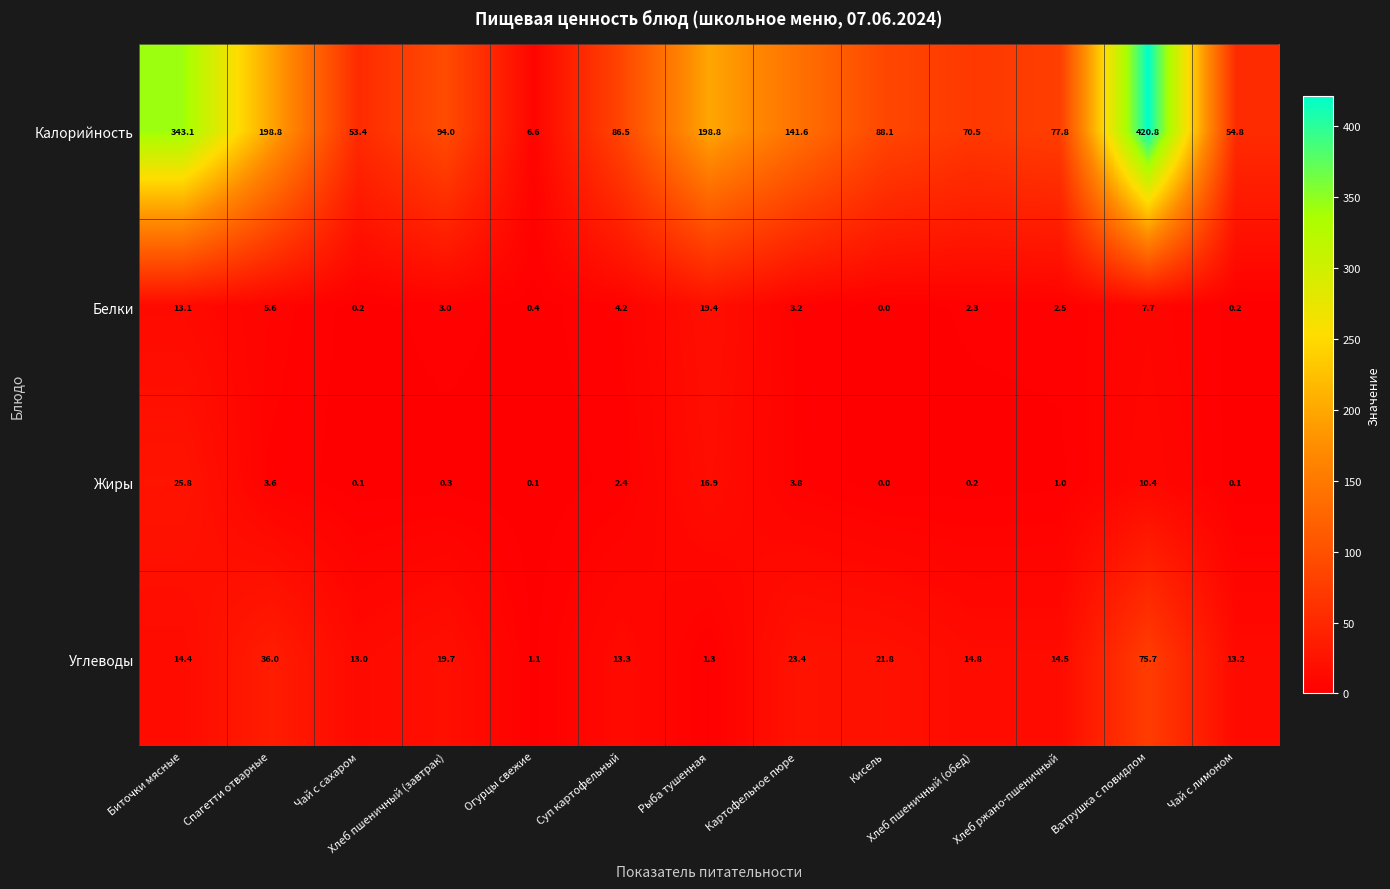

What is the total value across all series at Суп картофельный?

106.4